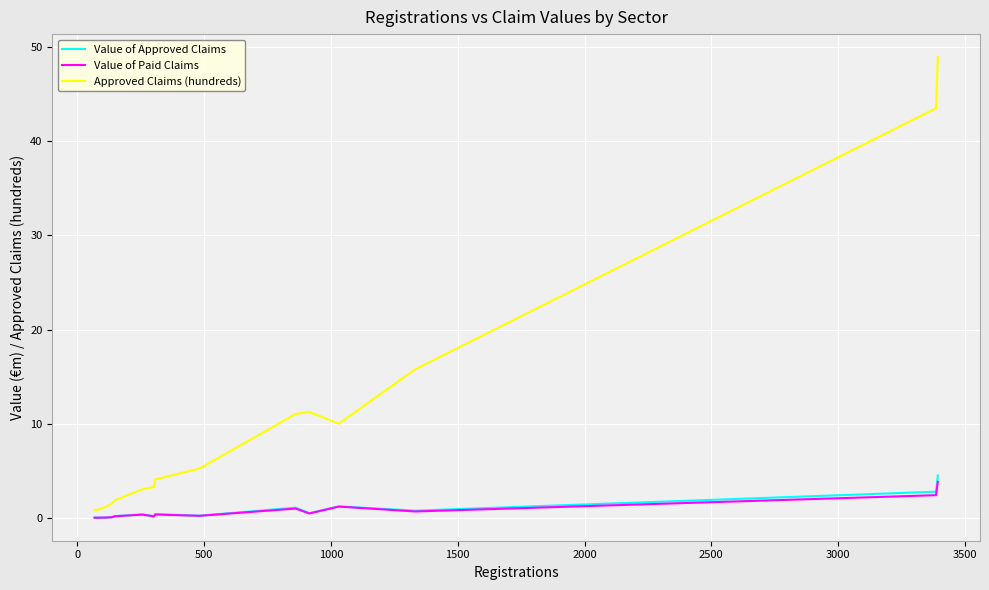

Which series has the largest total across all categories?

Approved Claims (hundreds)